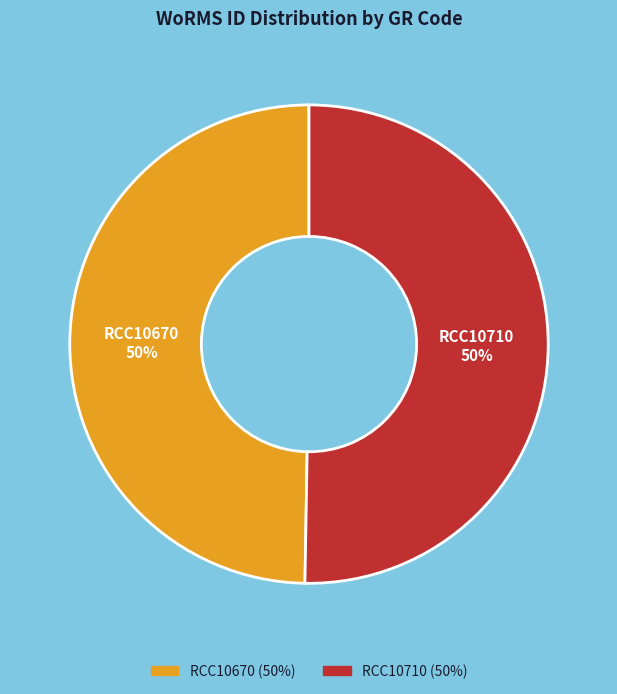

True or false: RCC10670 accounts for 58% of the total.

False